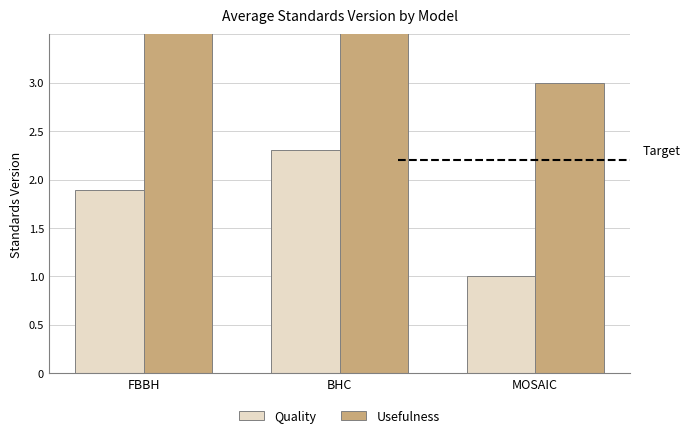

What is the difference between the highest and lowest values at MOSAIC?

2.0